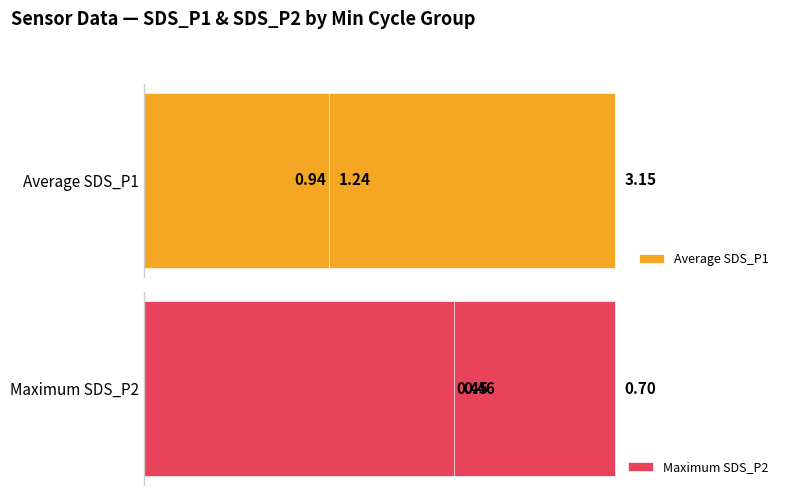

Reading left to right, what are all the values shown in this chart?

Average SDS_P1: 0.0=3.1	0.5=0.9	1.0=1.2
Maximum SDS_P2: 0.0=0.7	0.5=0.5	1.0=0.5